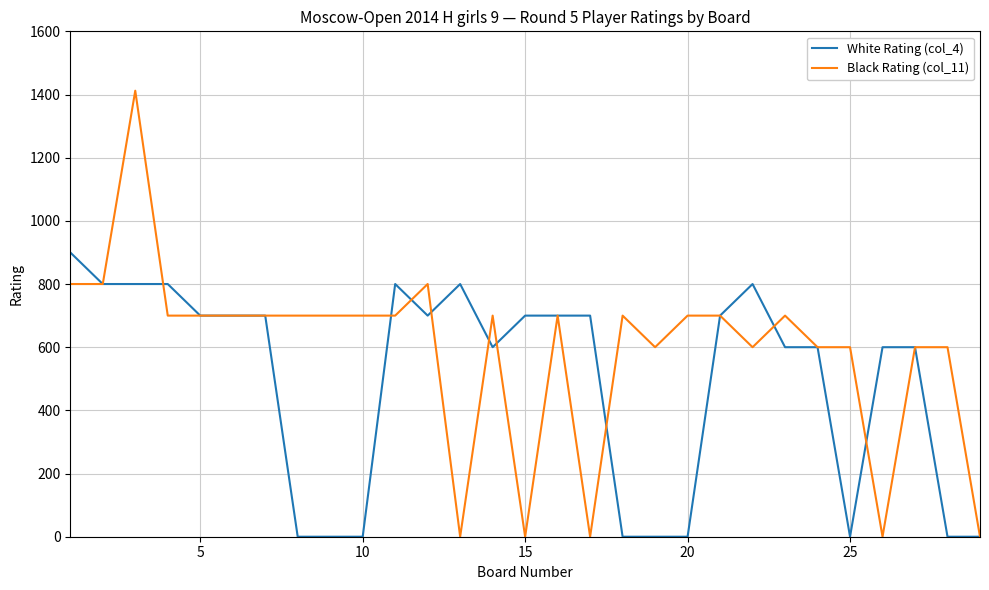

Which series has the largest range (max minus min)?

Black Rating (col_11)